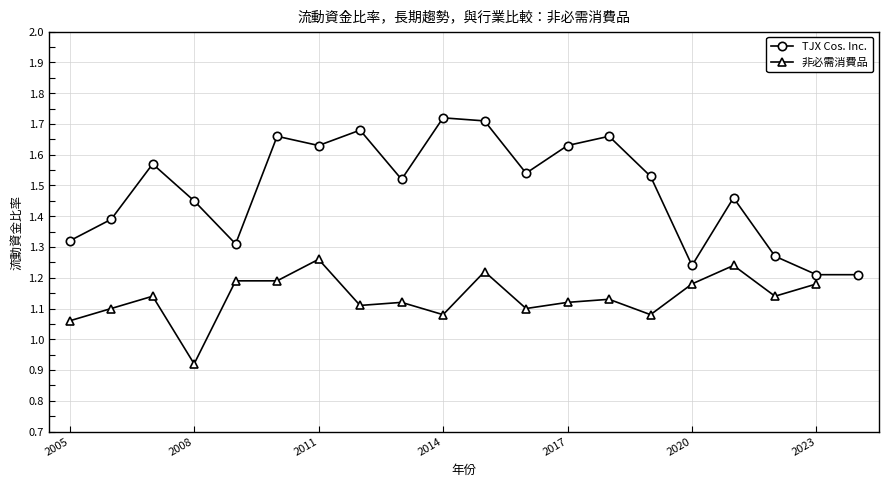

In TJX Cos. Inc., how many points are higher than both neighbors (excluding endpoints)?

6